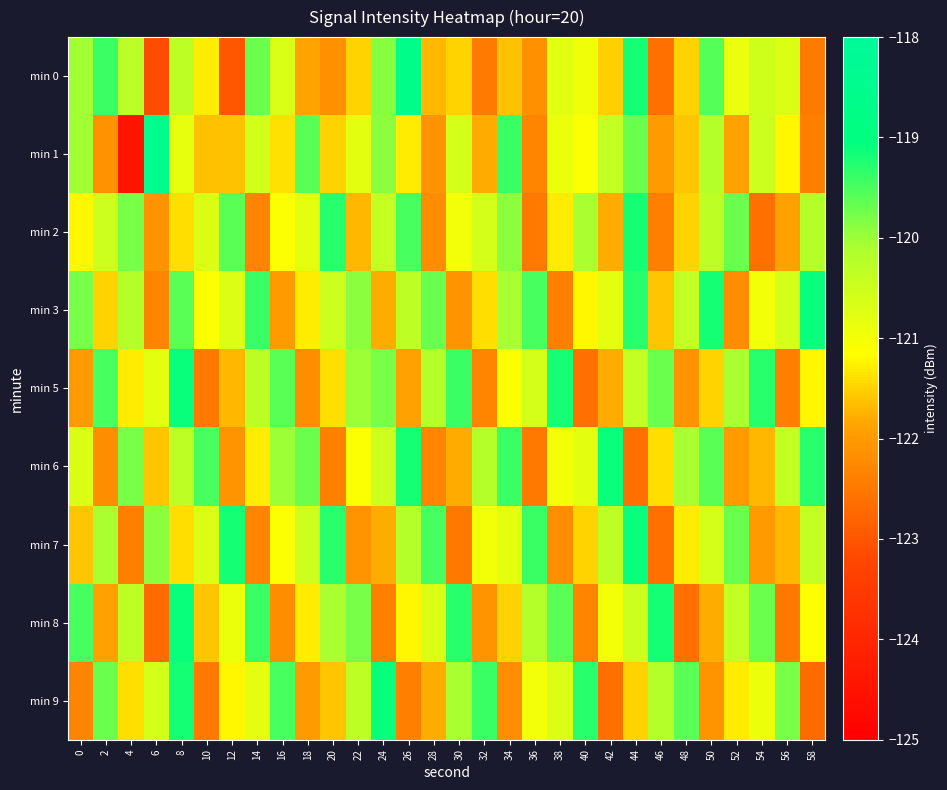

Which series has the largest total across all categories?

min 3